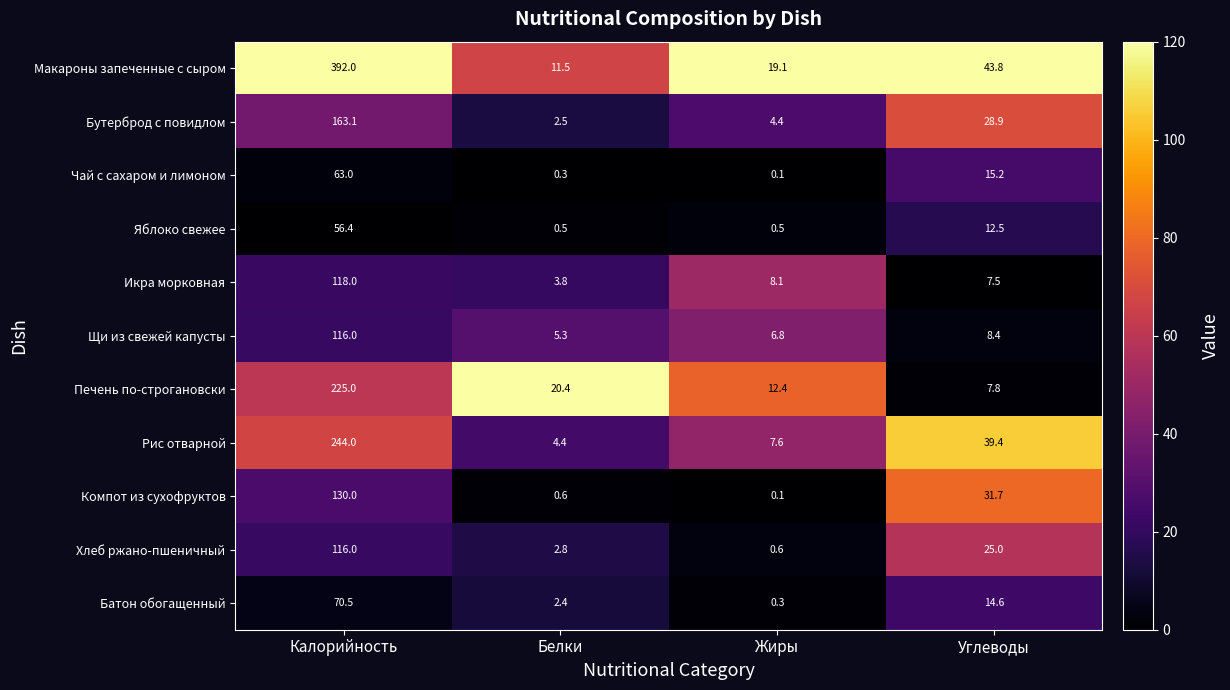

What is the difference between the highest and lowest values at Жиры?

19.0